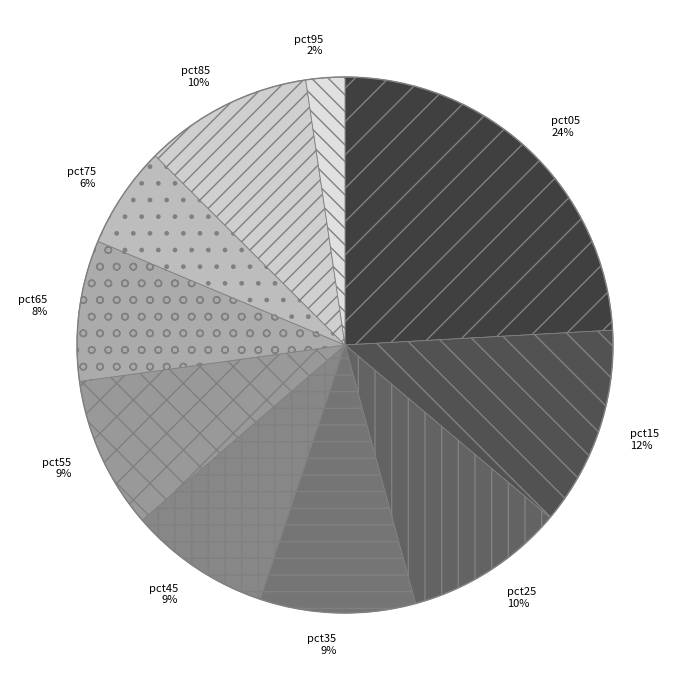

True or false: pct25 accounts for 20% of the total.

False